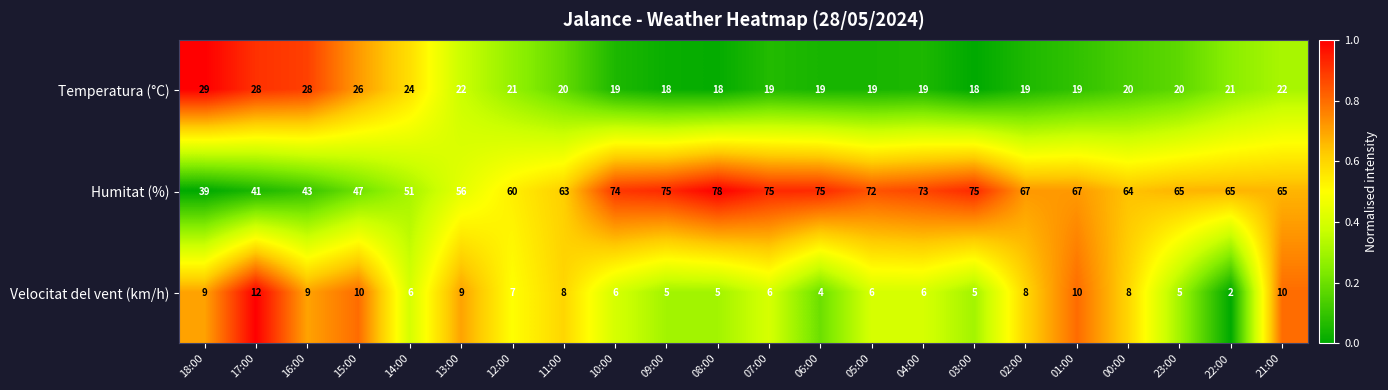

At 07:00, list the series in order from largest to smallest.

Humitat (%), Temperatura (°C), Velocitat del vent (km/h)